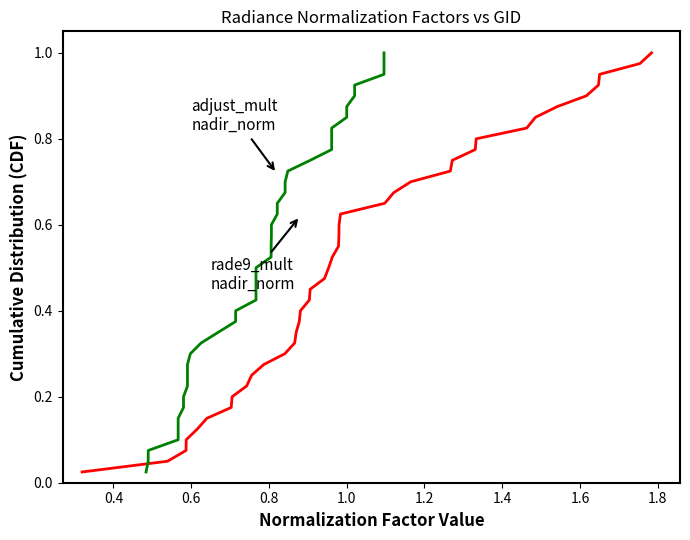

What is the average value of the adjust_mult_nadir_norm series?

0.5